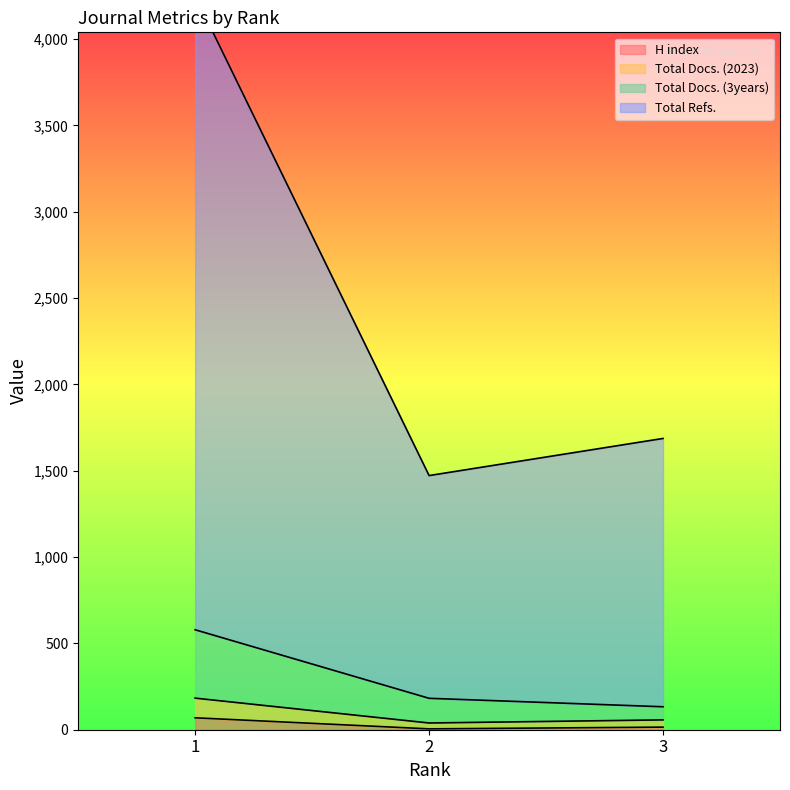

How many values in the H index series are below 15?

1